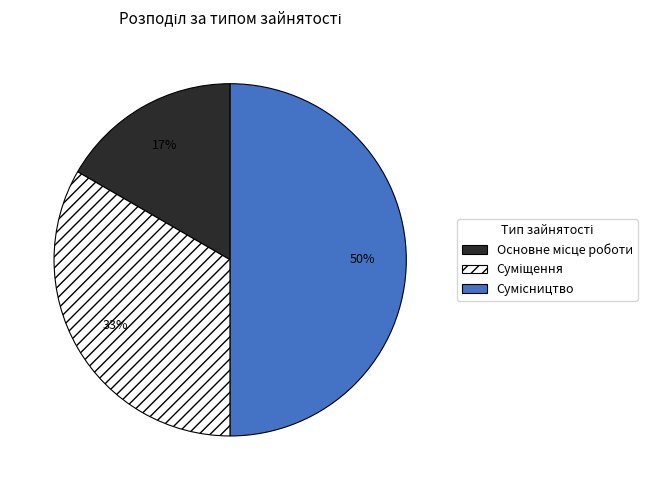

Count the number of slices in the pie.

3